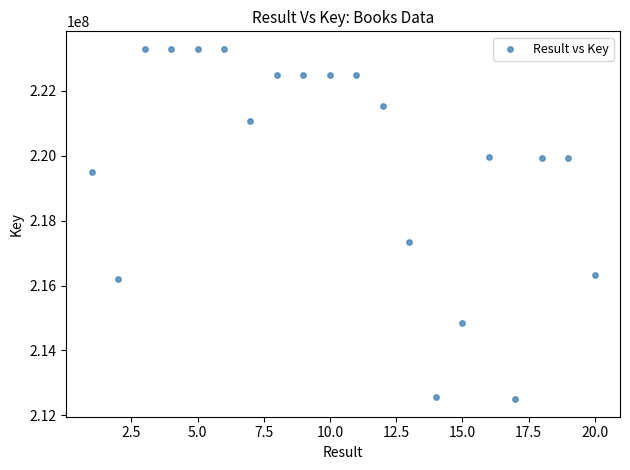

What Y value in the scatter plot is closest to 217895931?

217354193